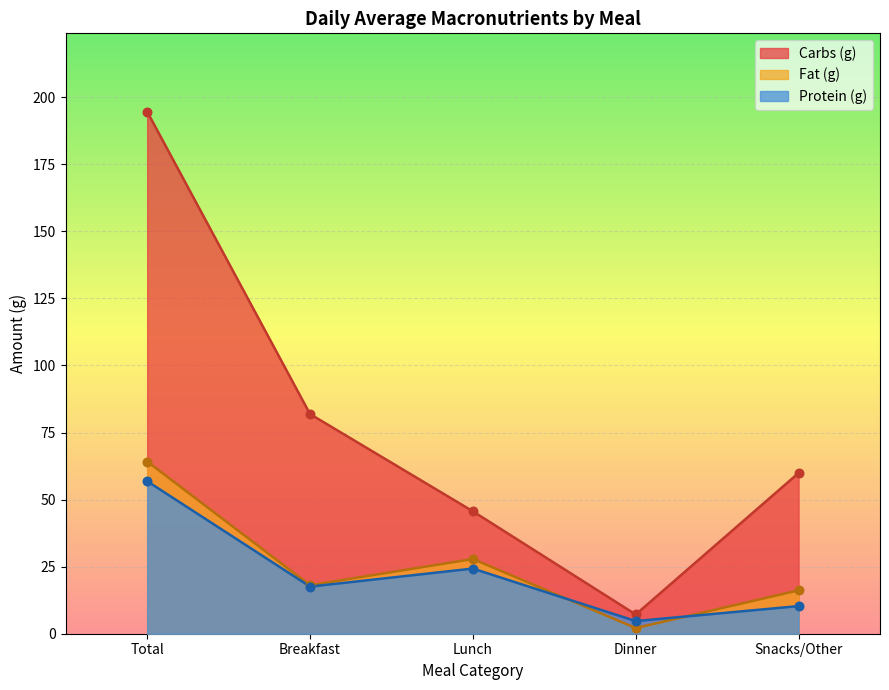

Which series has the widest spread of Y values?

Carbs (g)